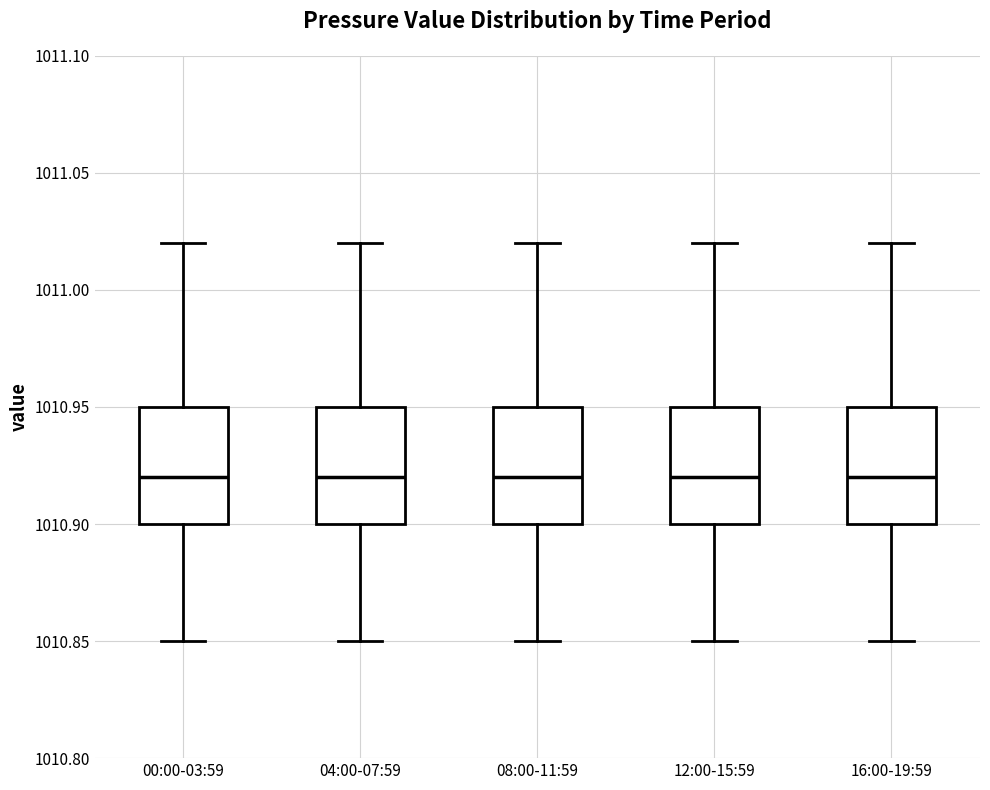

Reading left to right, transcribe this box plot: for each box, give where its median line is, the range the box spans, and where its two whiskers end, as read against the y-axis. The values are not printed on the chart, so give them approximately, as read against the axis.

00:00-03:59: median 1010.92, box 1010.90 to 1010.95, whiskers 1010.85 to 1011.02
04:00-07:59: median 1010.92, box 1010.90 to 1010.95, whiskers 1010.85 to 1011.02
08:00-11:59: median 1010.92, box 1010.90 to 1010.95, whiskers 1010.85 to 1011.02
12:00-15:59: median 1010.92, box 1010.90 to 1010.95, whiskers 1010.85 to 1011.02
16:00-19:59: median 1010.92, box 1010.90 to 1010.95, whiskers 1010.85 to 1011.02